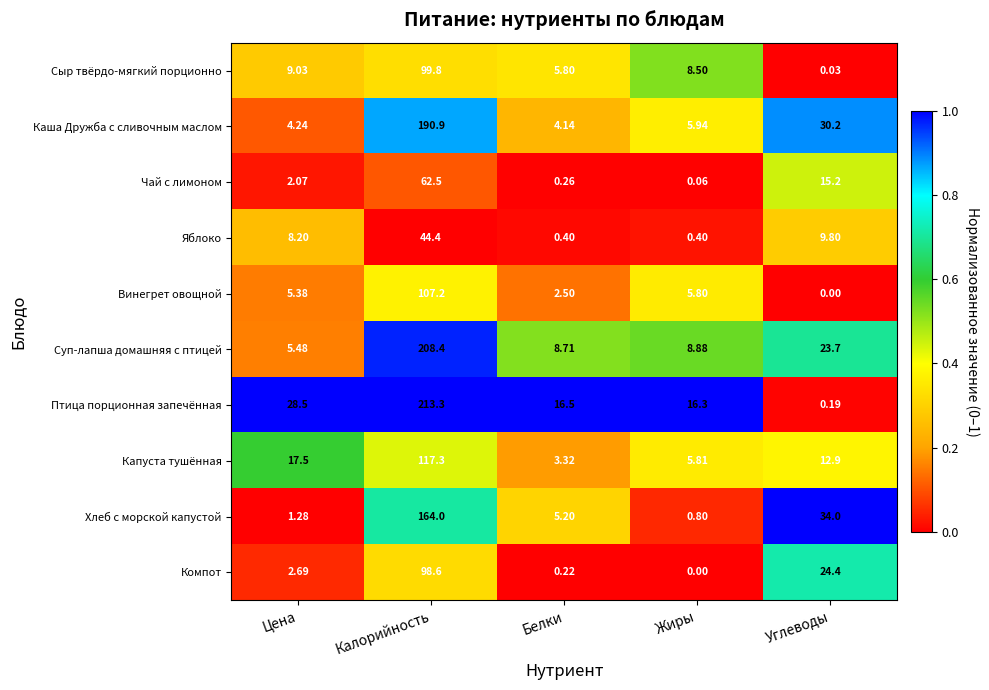

At which label does Хлеб с морской капустой reach its peak?

Калорийность